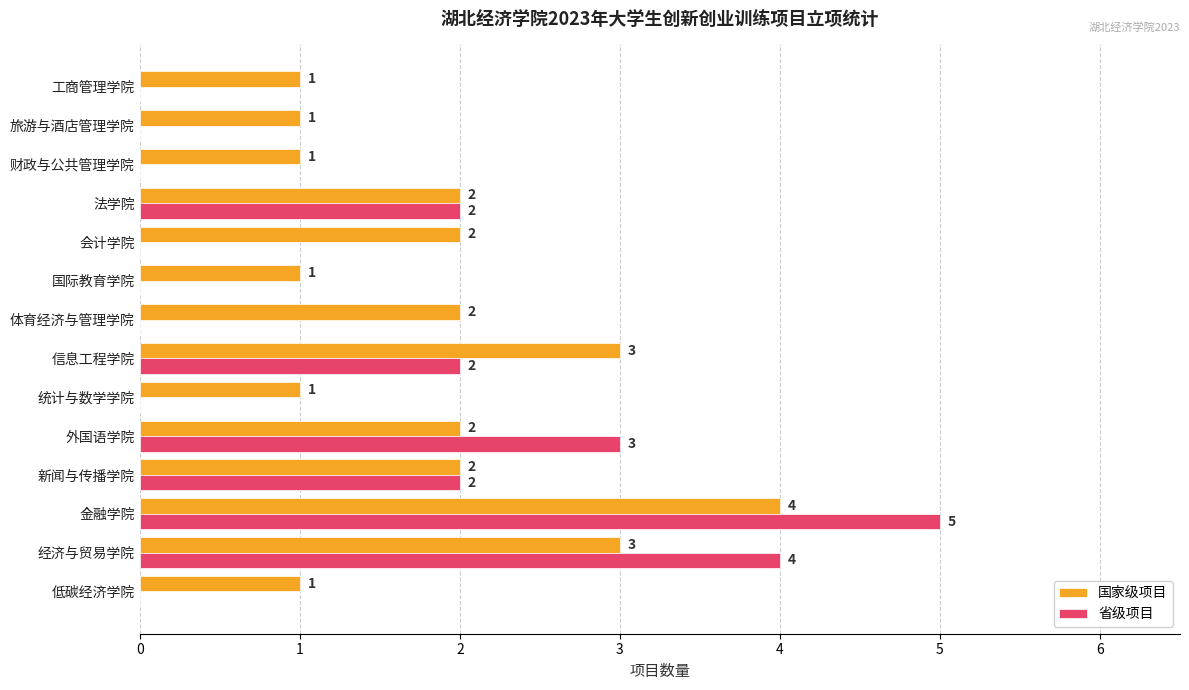

What is the highest value of the 省级项目 series?

5